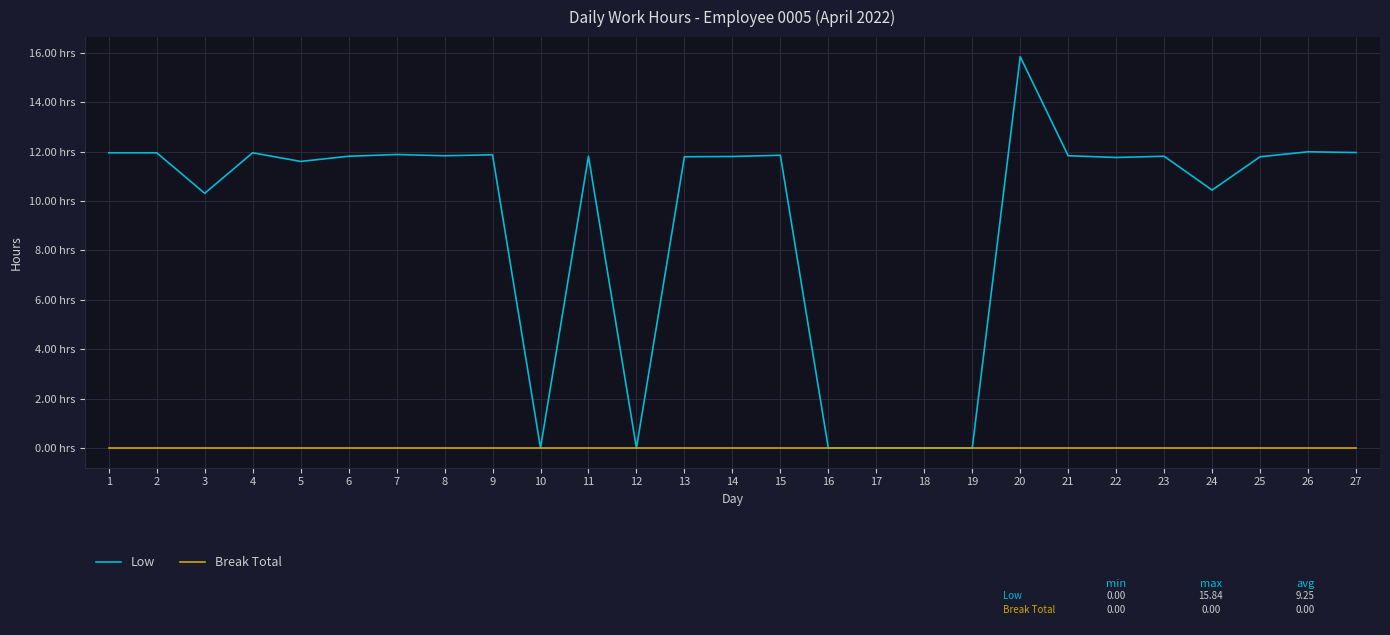

Which series has the widest spread of values?

Low